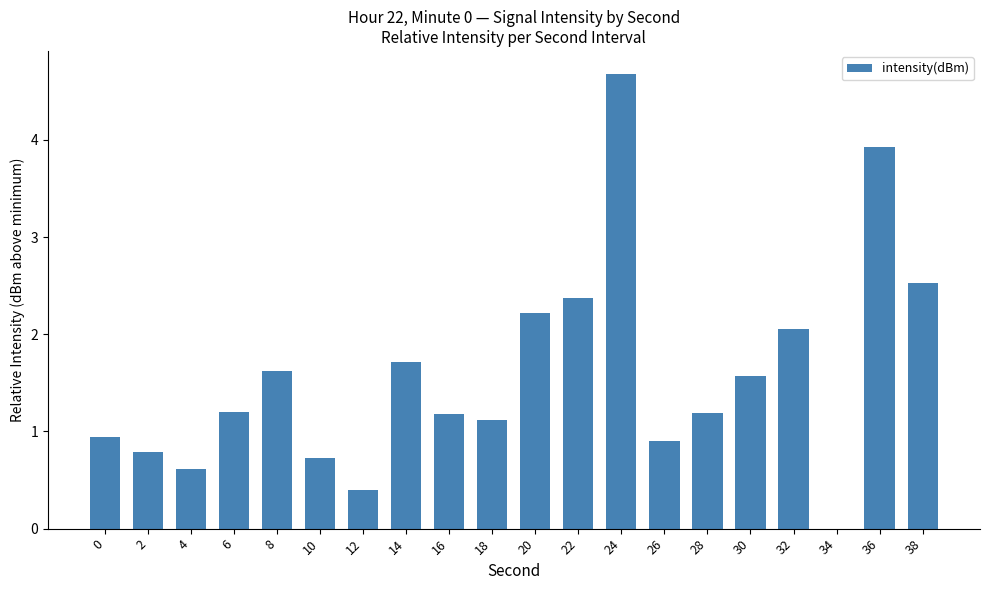

Reading left to right, what are all the values shown in this chart?

0.9	0.8	0.6	1.2	1.6	0.7	0.4	1.7	1.2	1.1	2.2	2.4	4.7	0.9	1.2	1.6	2.1	0.0	3.9	2.5